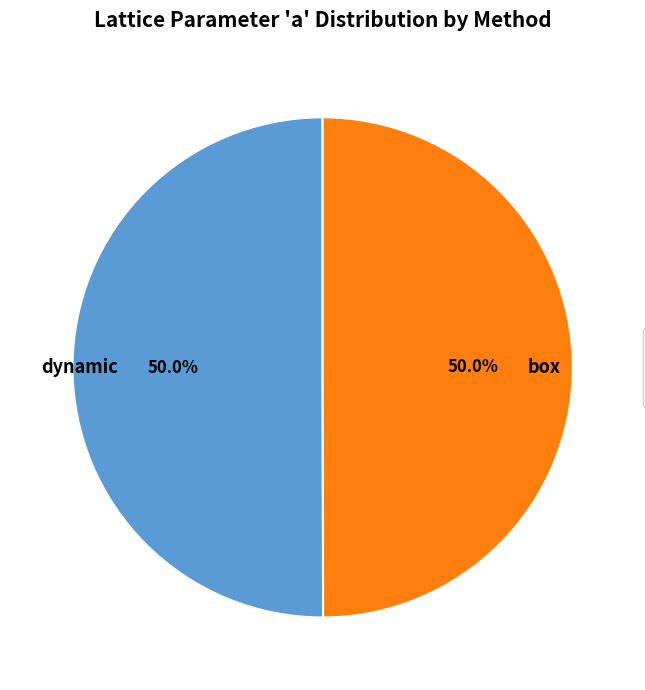

What is the total percentage of dynamic and box?

100.0%